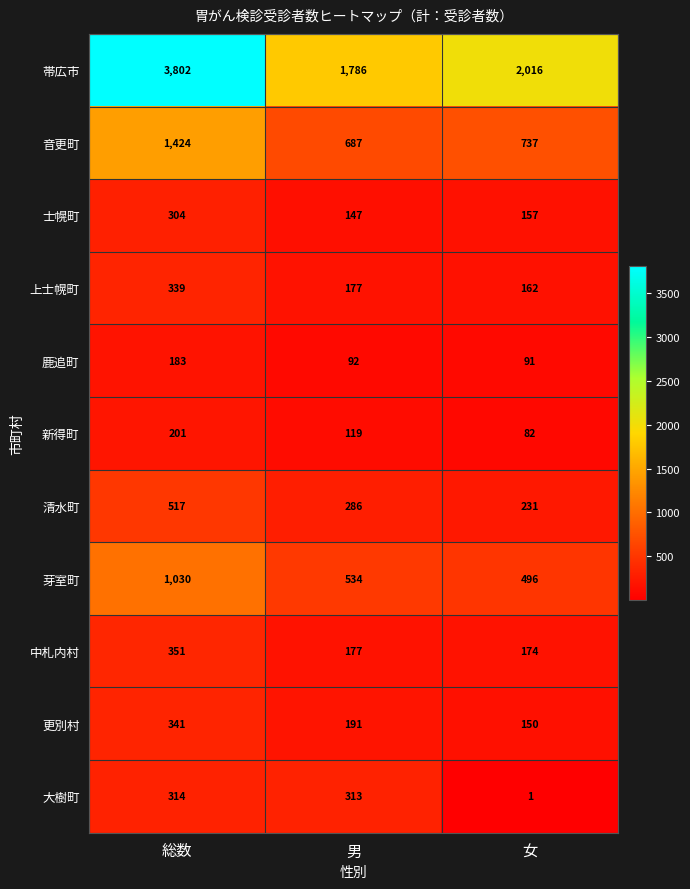

Which series has the largest total across all categories?

帯広市